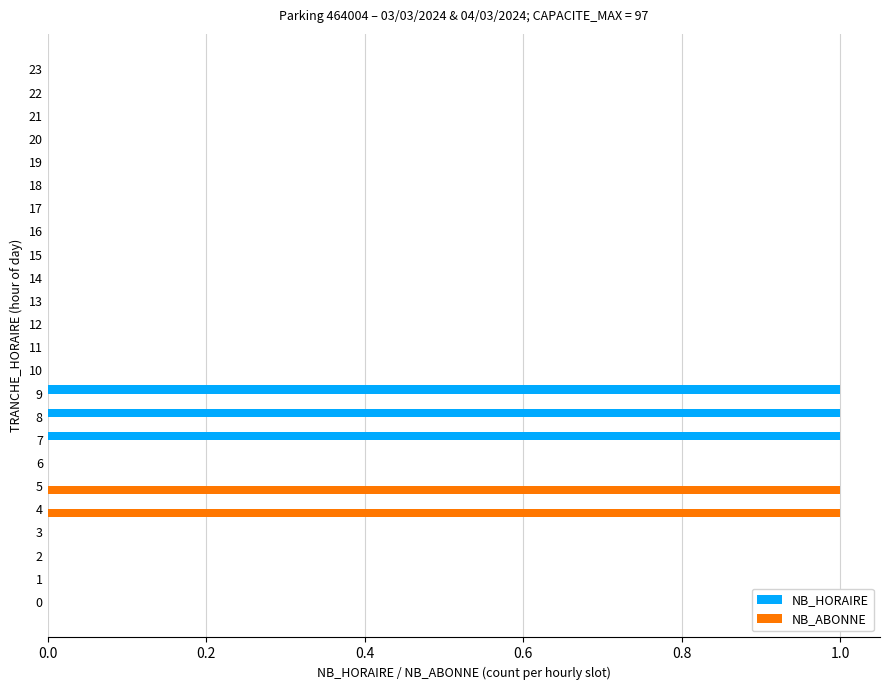

Is the value of NB_HORAIRE at 15 greater than the value of NB_ABONNE at 4?

No